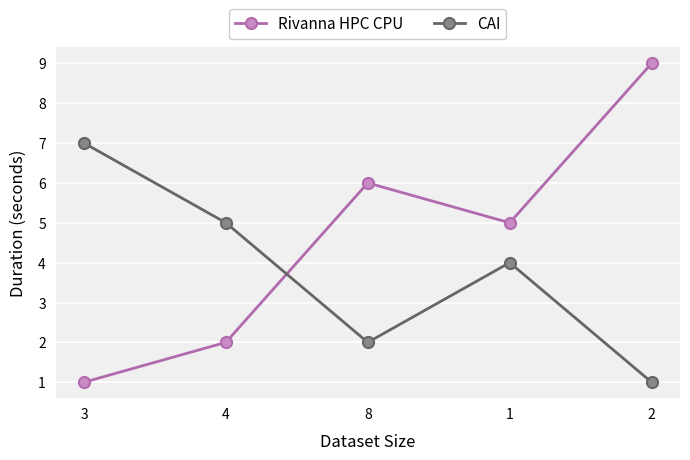

Where is the first local minimum for CAI?

8